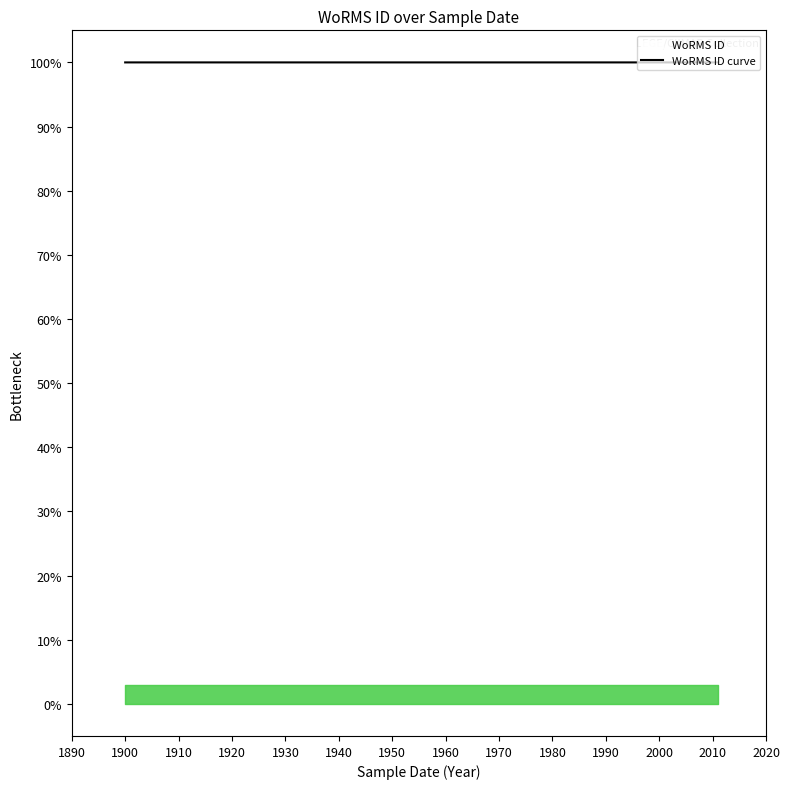

What is the smallest value displayed?

100.0